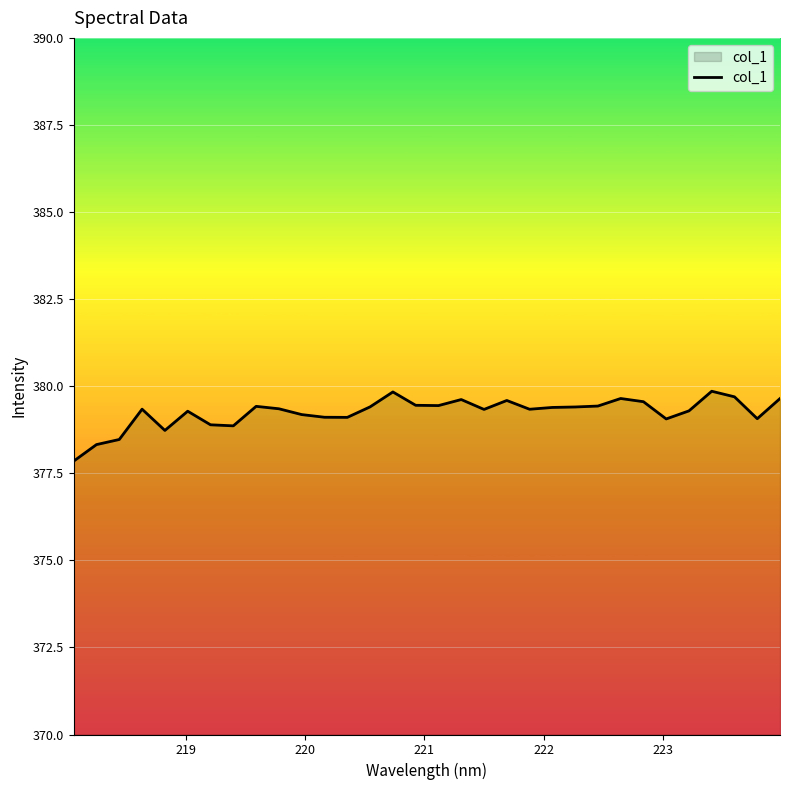

What is the difference between the maximum and minimum values?

2.0